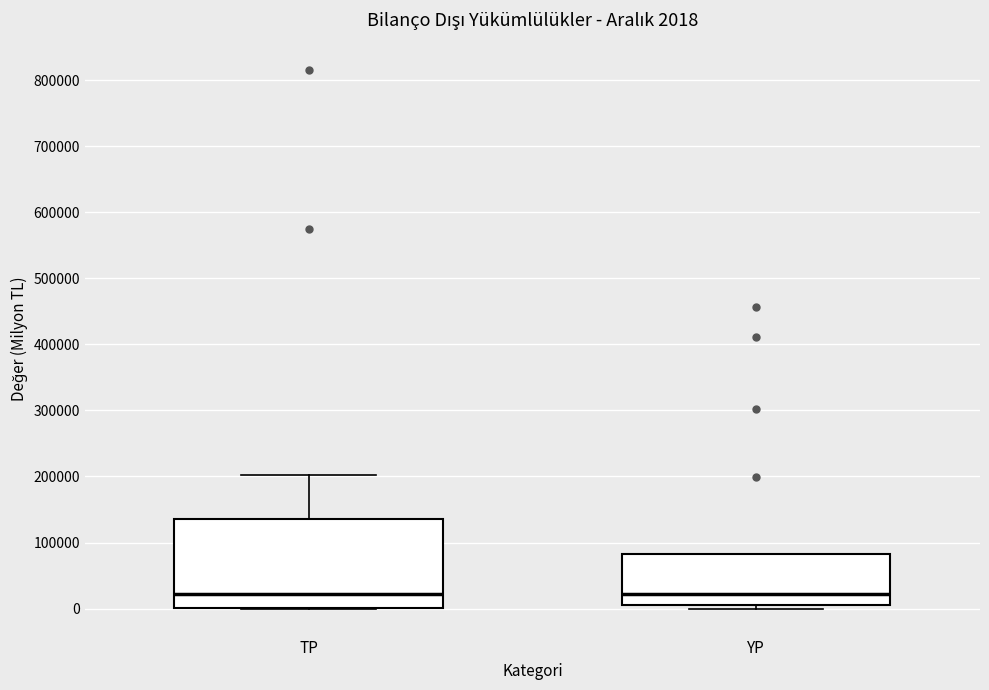

Which box is the tallest, from its lower edge to its upper edge?

TP